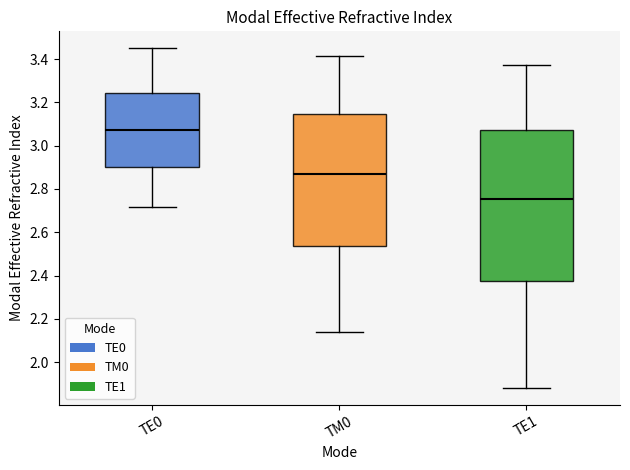

Comparing the boxes themselves (not the whiskers), which one is the tallest?

TE1